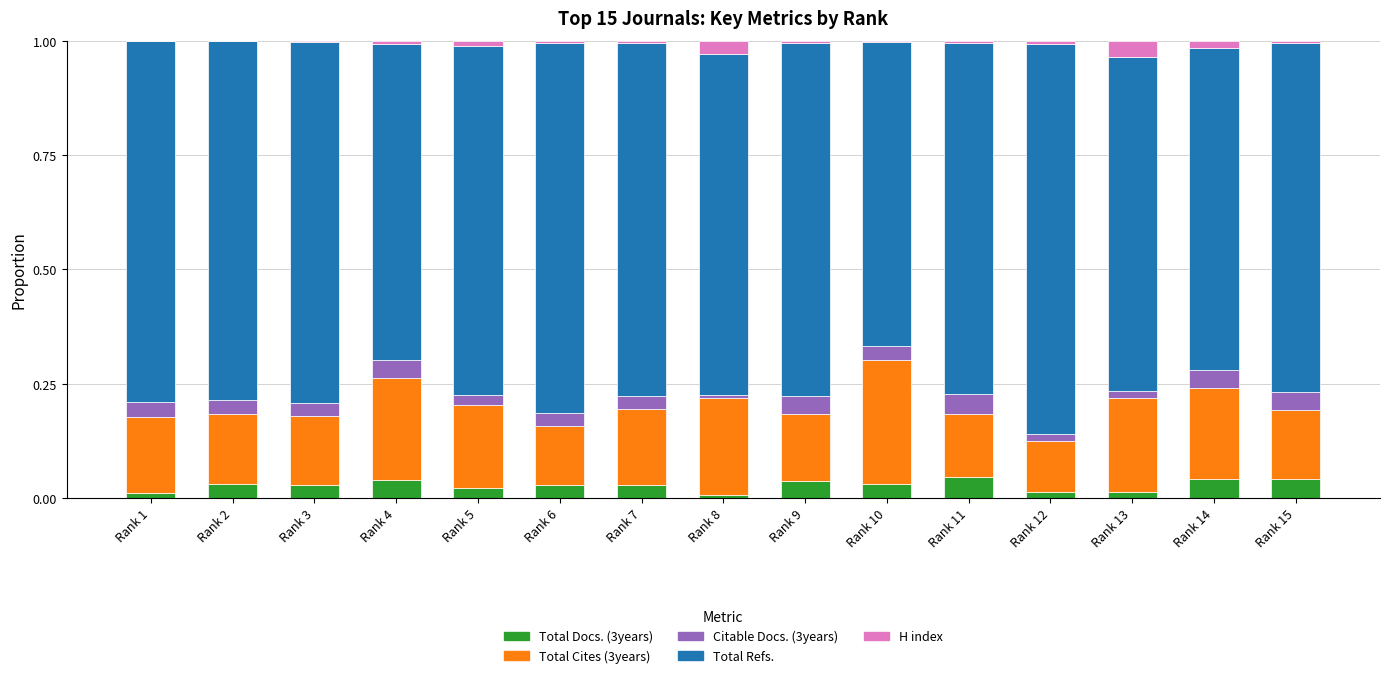

Are the bars grouped side by side (vs. stacked)?

No